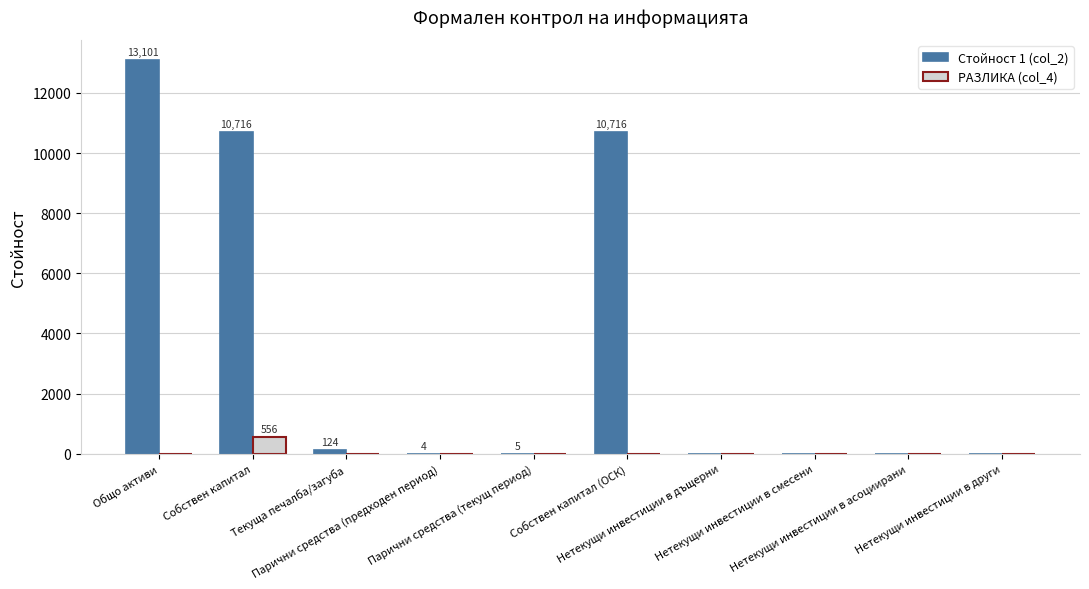

Does the chart contain stacked bars?

No